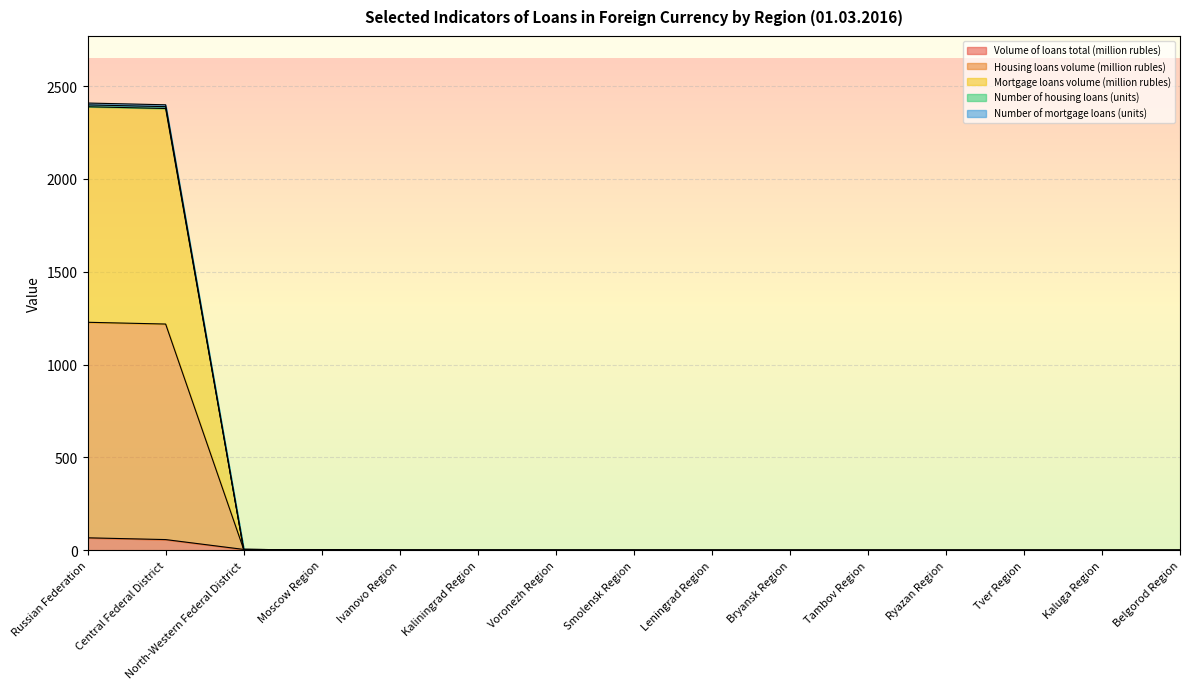

What is the maximum value shown in the chart?

2408.8